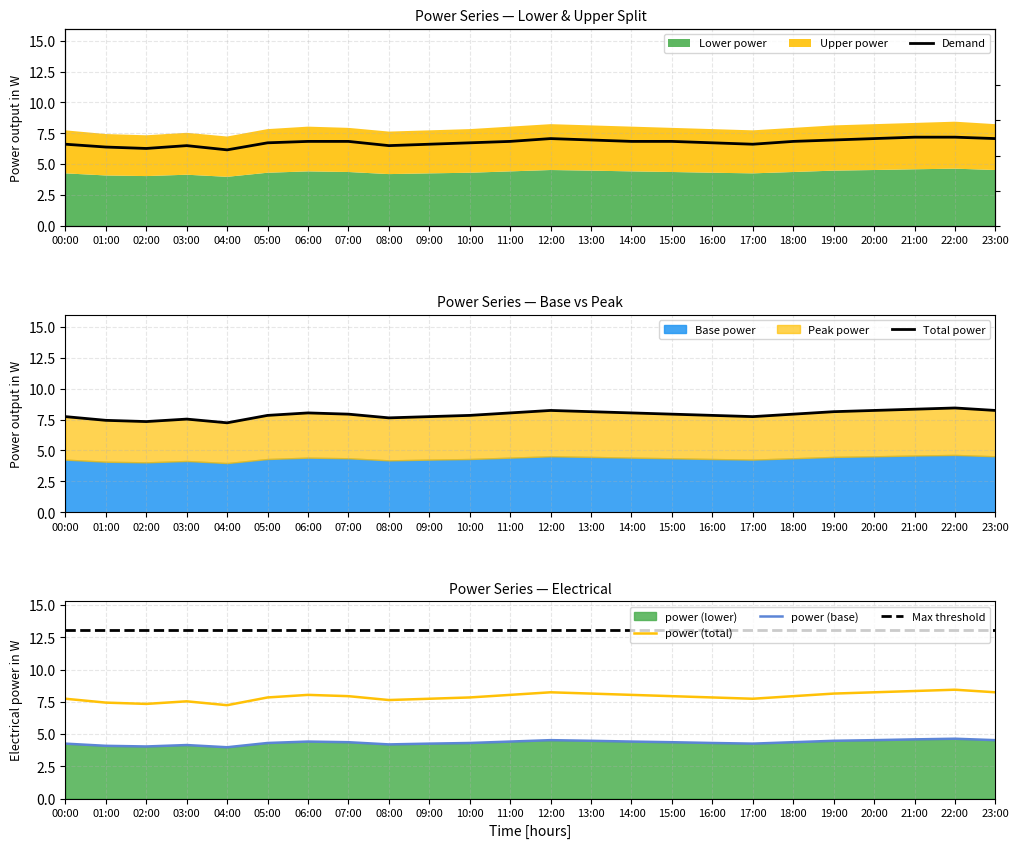

Count the number of categories in the chart.

24